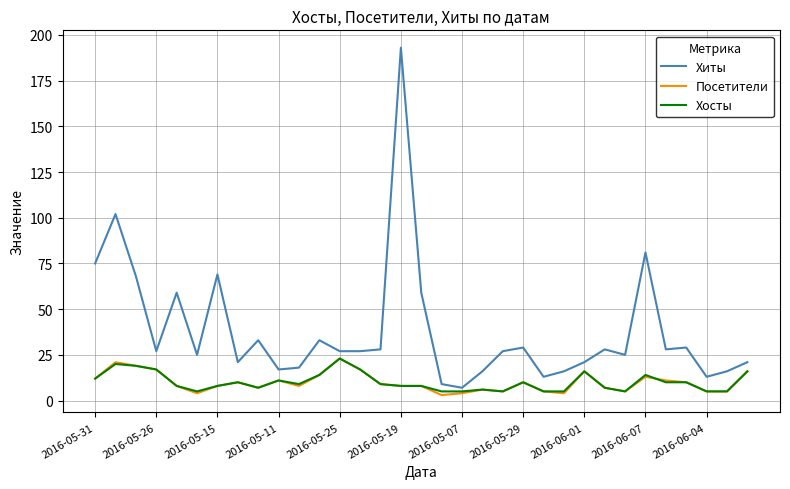

Which series has the largest total across all categories?

Хиты